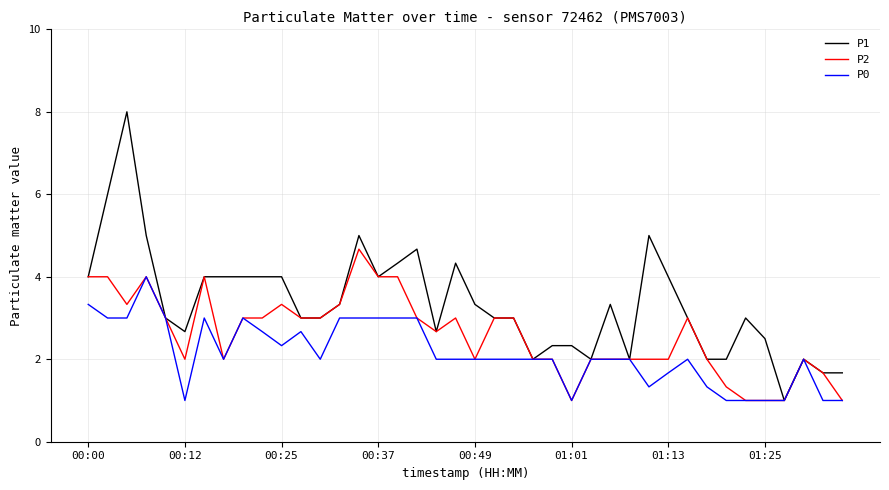

List the series in order of their peak value, lowest first.

P0, P2, P1